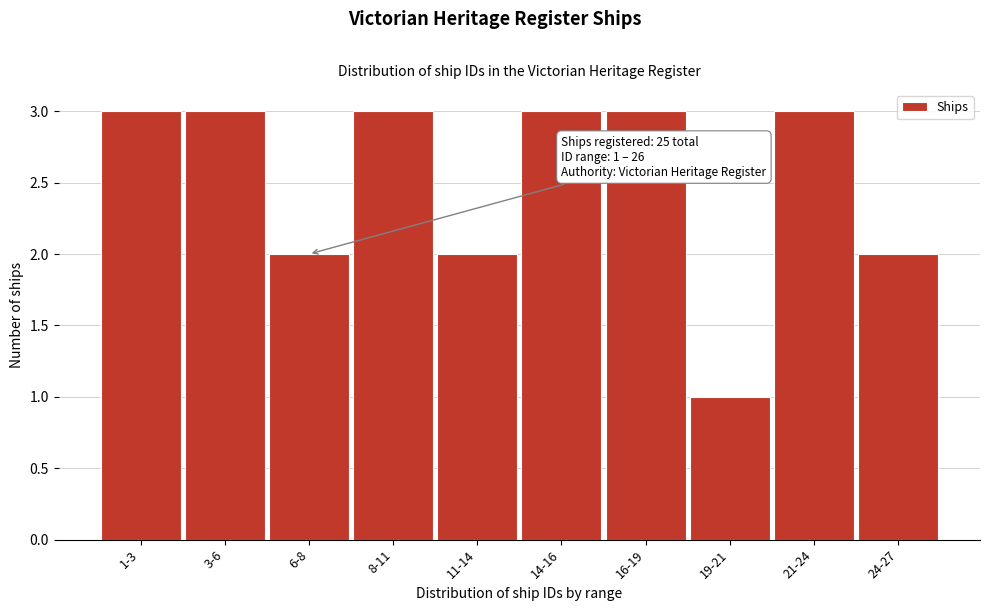

Reading right to left, transcribe all the data shown in this chart.

2	3	1	3	3	2	3	2	3	3